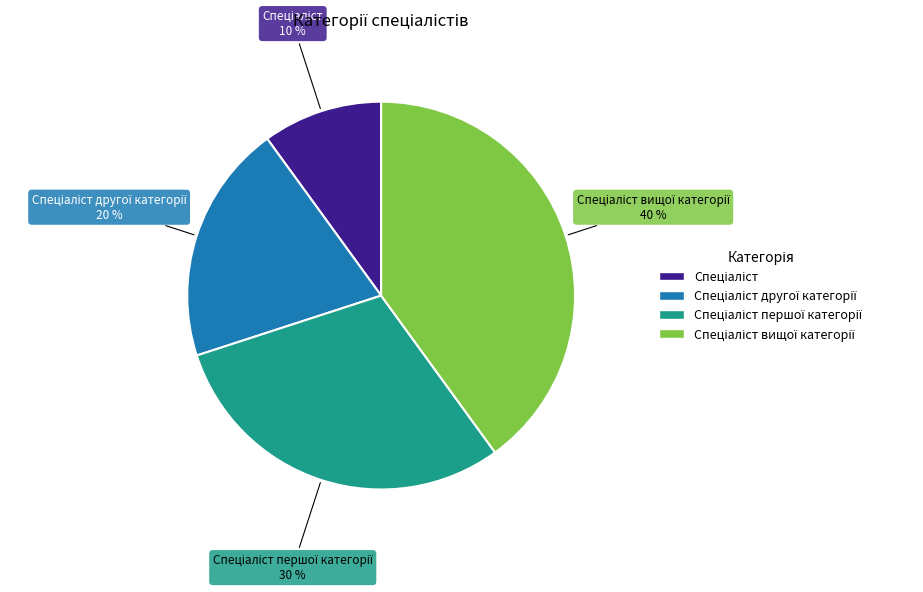

How many slices are in this pie chart?

4